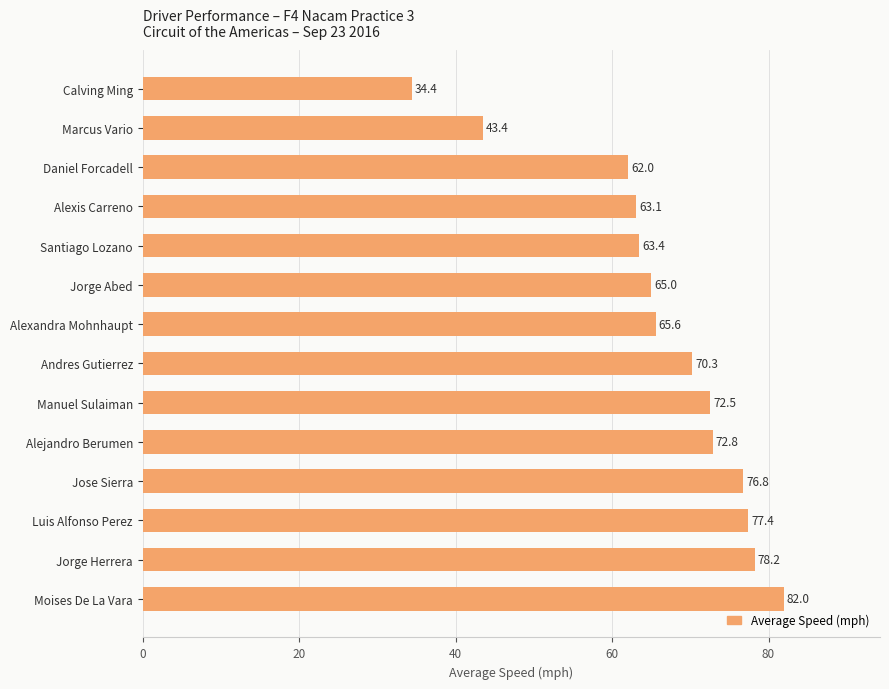

How many bars are there in total?

14